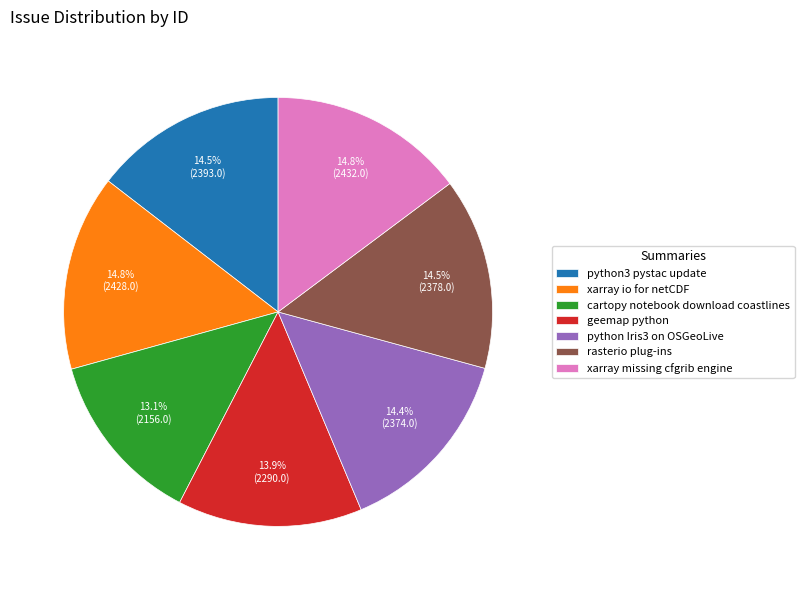

Which slice is the smallest?

cartopy notebook download coastlines